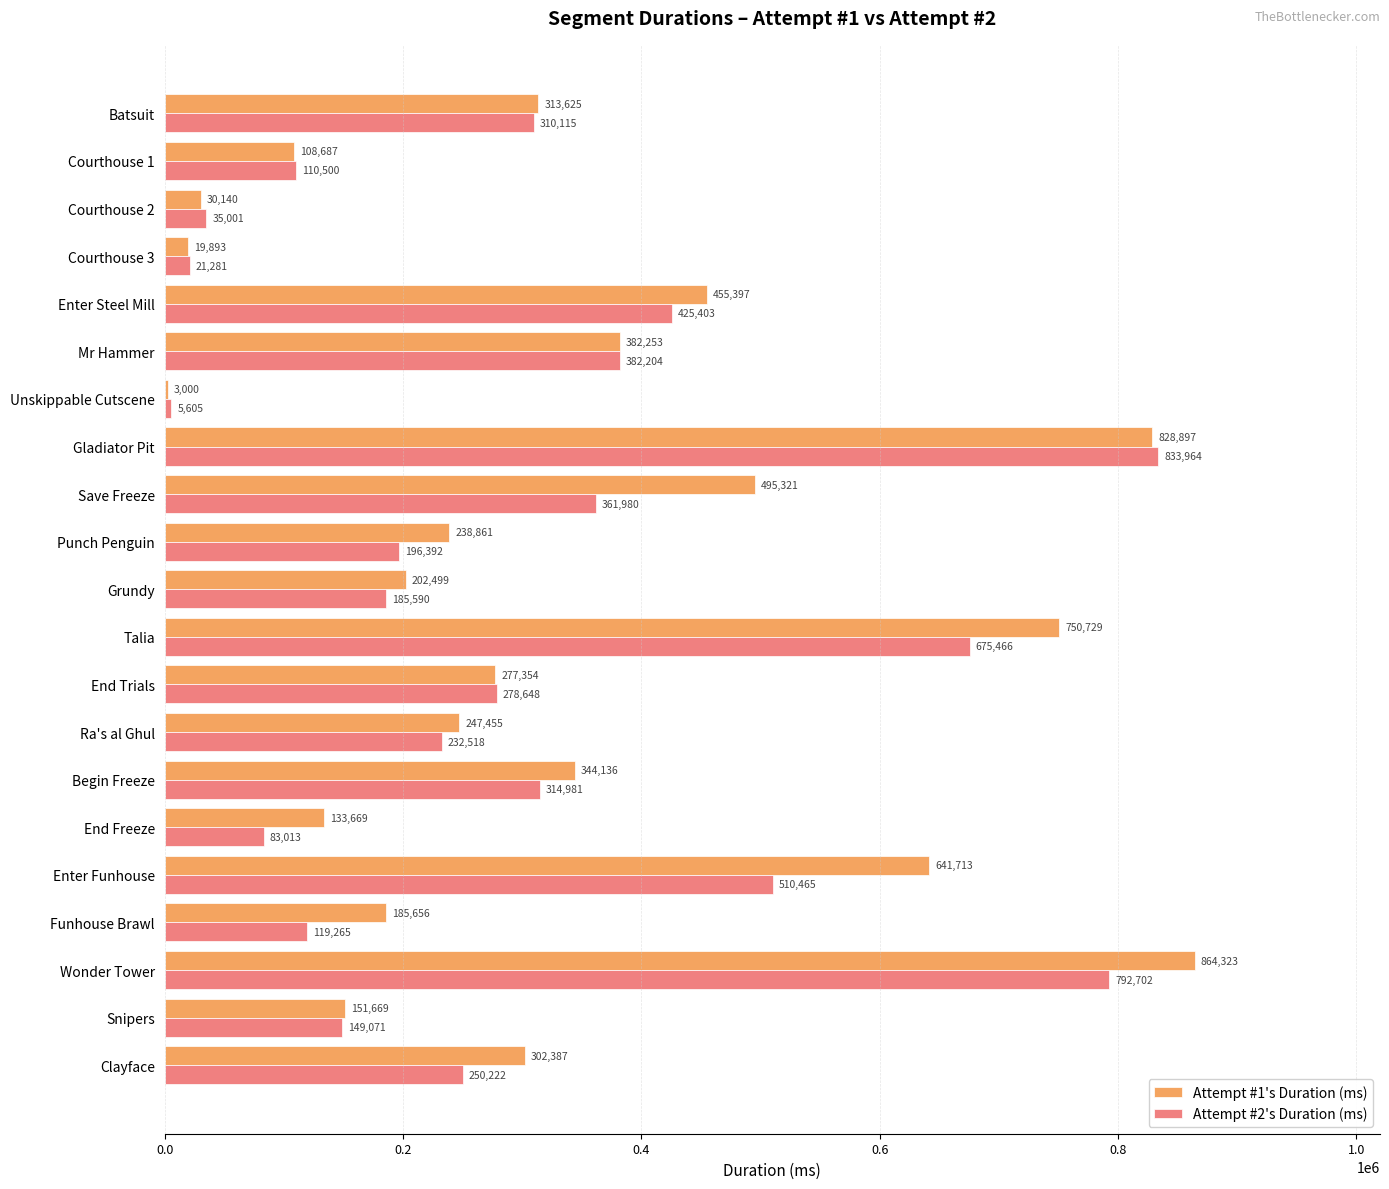

Between Gladiator Pit and Ra's al Ghul, which series saw the biggest shift?

Attempt #2's Duration (ms)